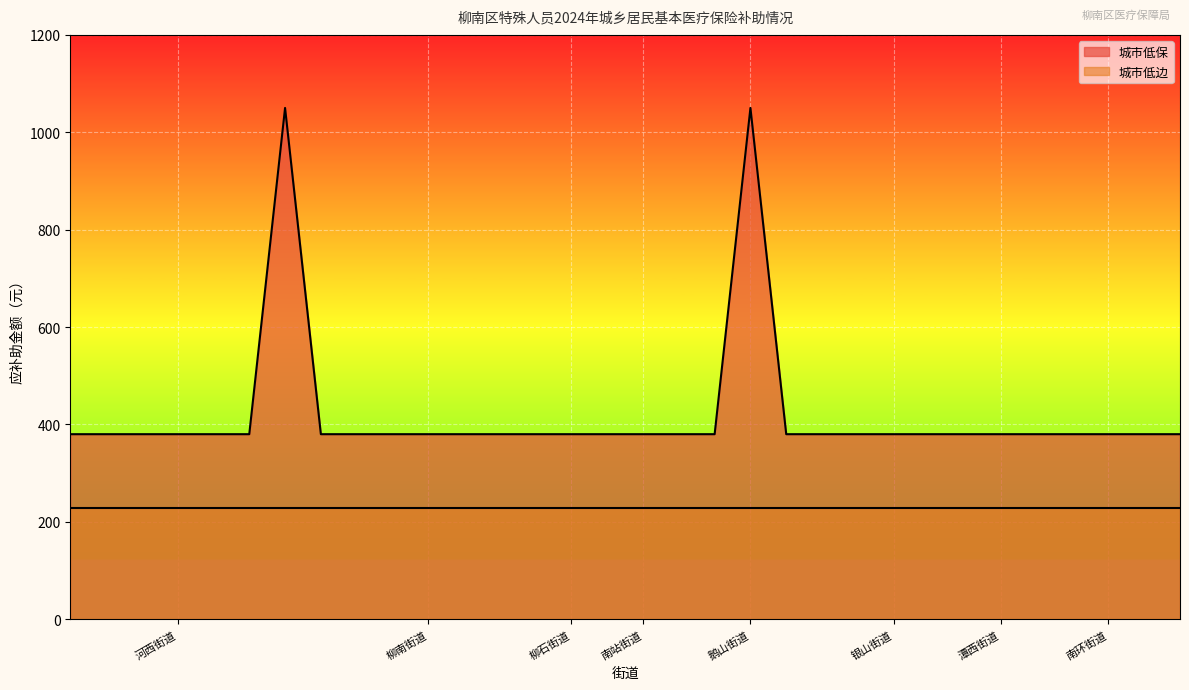

At which category does the data reach its first local peak?

河西街道